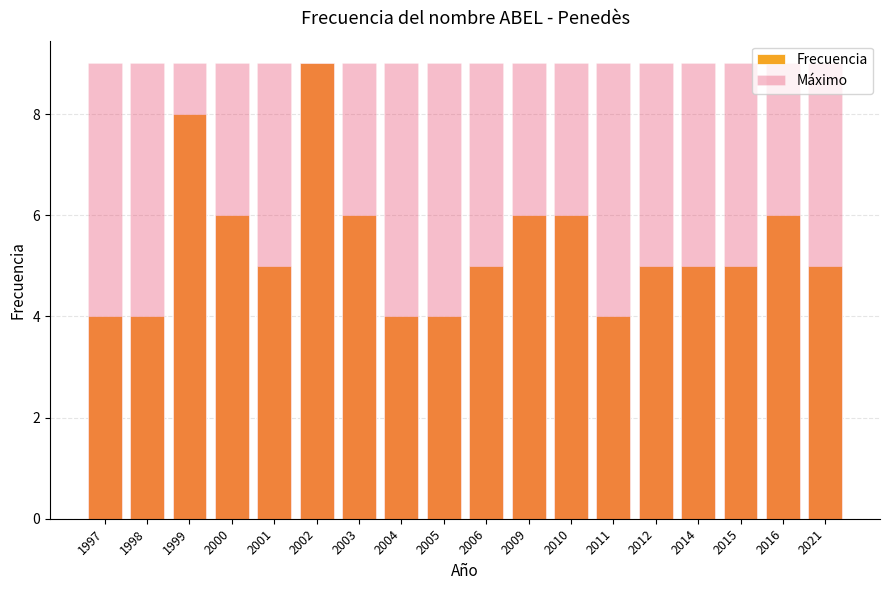

How many series are shown in this chart?

2